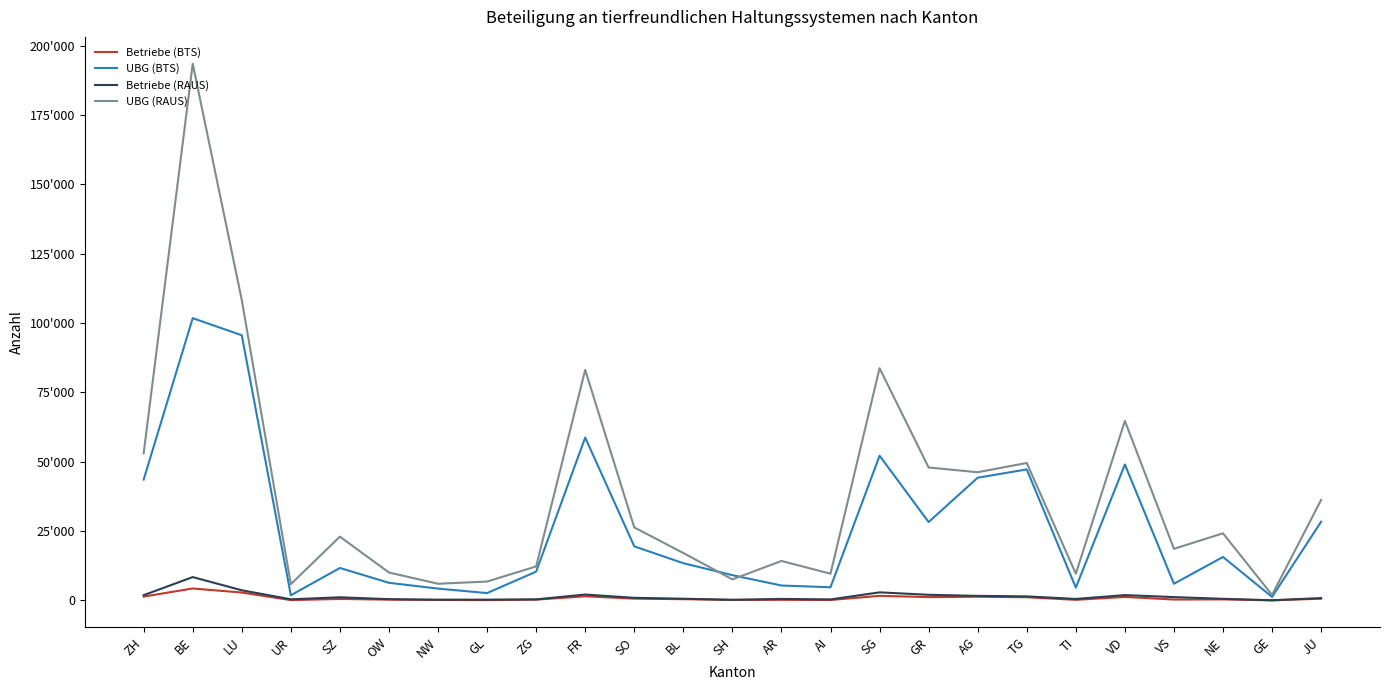

At which category does Betriebe (BTS) reach its first local peak?

BE